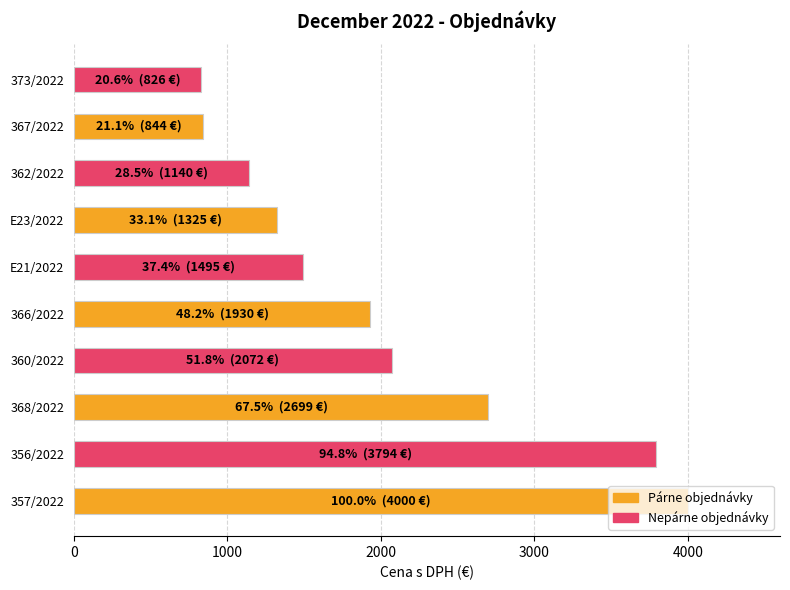

Approximately how many times larger is the value at E21/2022 compared to E23/2022?

1.1